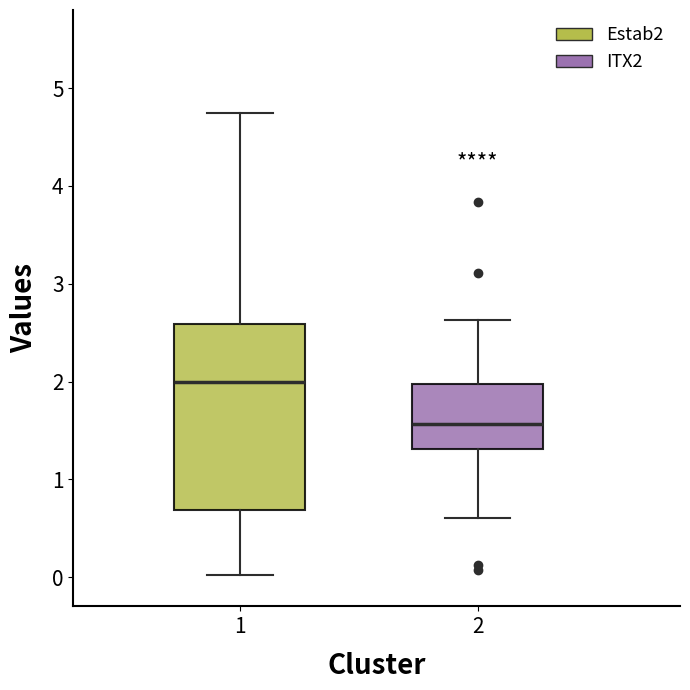

Reading left to right, transcribe this box plot: for each box, give where its median line is, the range the box spans, and where its two whiskers end, as read against the y-axis. The values are not printed on the chart, so give them approximately, as read against the axis.

1: median 2.0, box 0.7 to 2.6, whiskers 0.0 to 4.8
2: median 1.6, box 1.3 to 2.0, whiskers 0.6 to 2.6